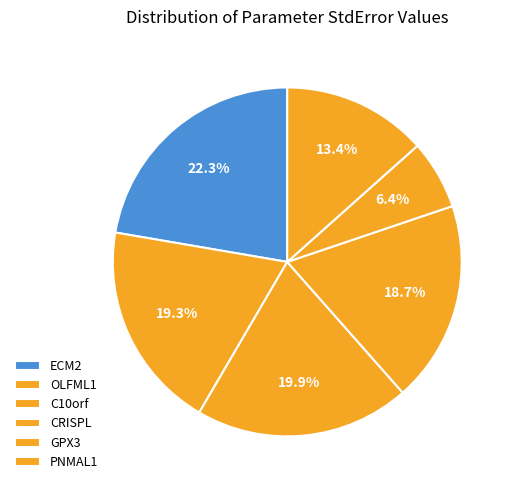

True or false: ECM2 accounts for 22% of the total.

True